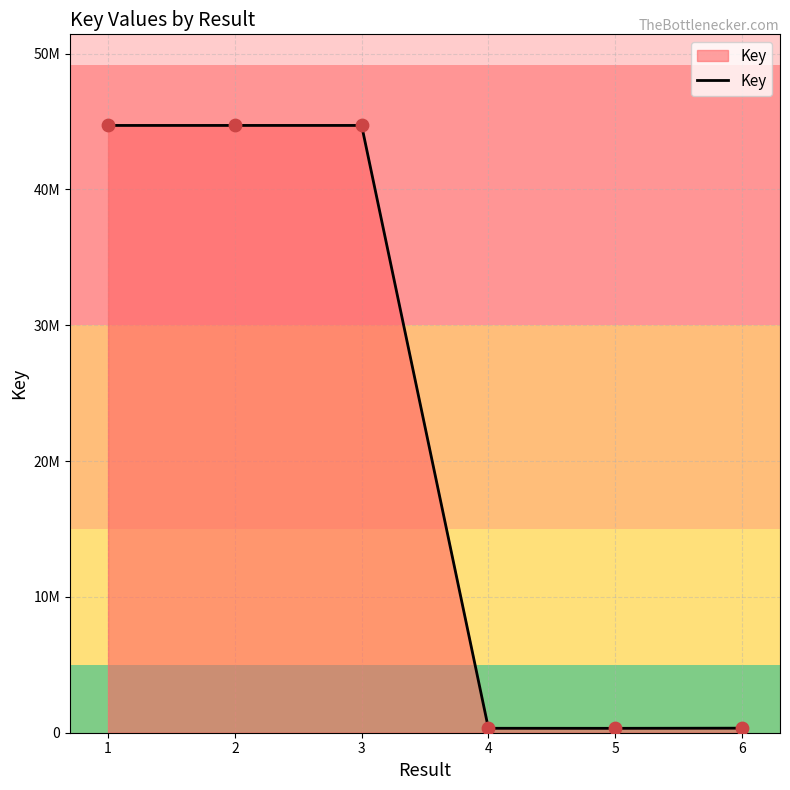

Between 2 and 6, which is larger?

2